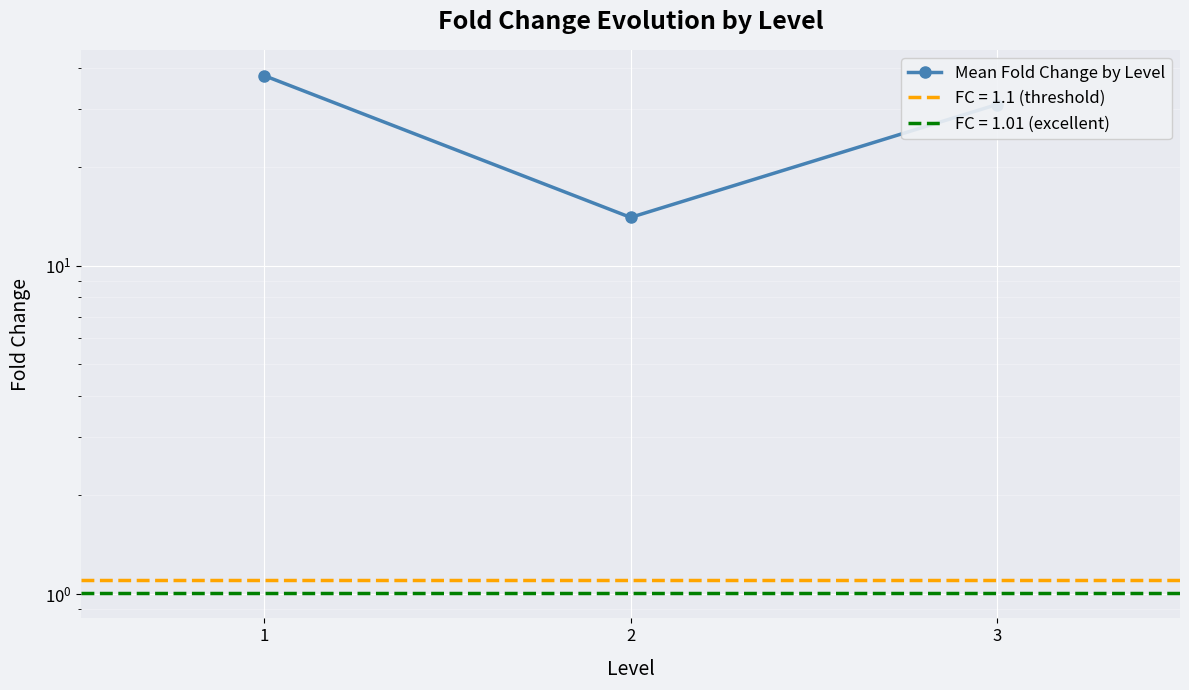

Read the value at 3.

31.0